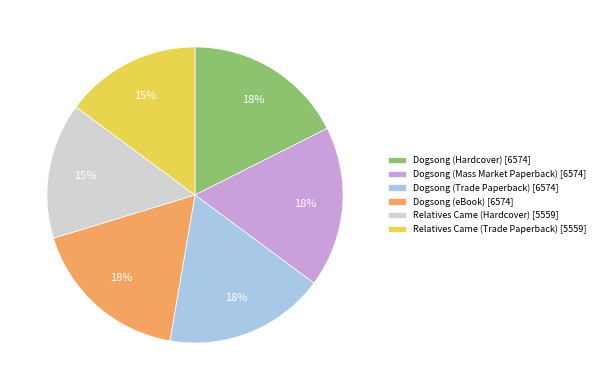

Do Dogsong (Trade Paperback) [6574] and Dogsong (Hardcover) [6574] together represent more than half of the pie?

No